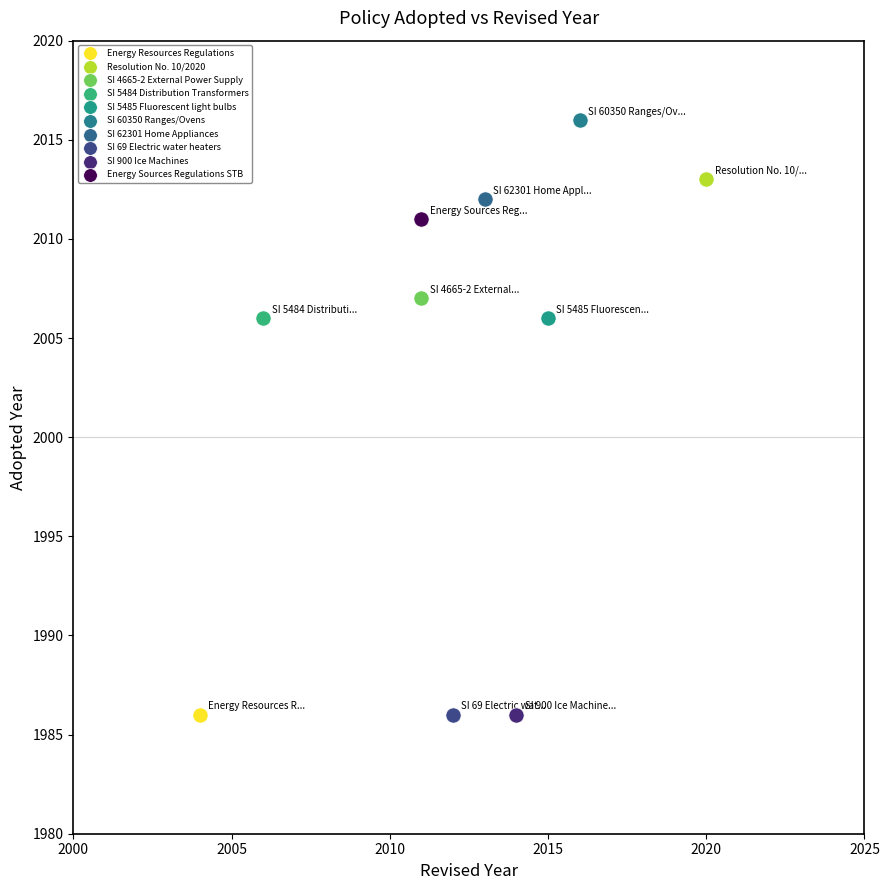

What are all the series names shown in the legend?

Energy Resources Regulations, Resolution No. 10/2020, SI 4665-2 External Power Supply, SI 5484 Distribution Transformers, SI 5485 Fluorescent light bulbs, SI 60350 Ranges/Ovens, SI 62301 Home Appliances, SI 69 Electric water heaters, SI 900 Ice Machines, Energy Sources Regulations STB